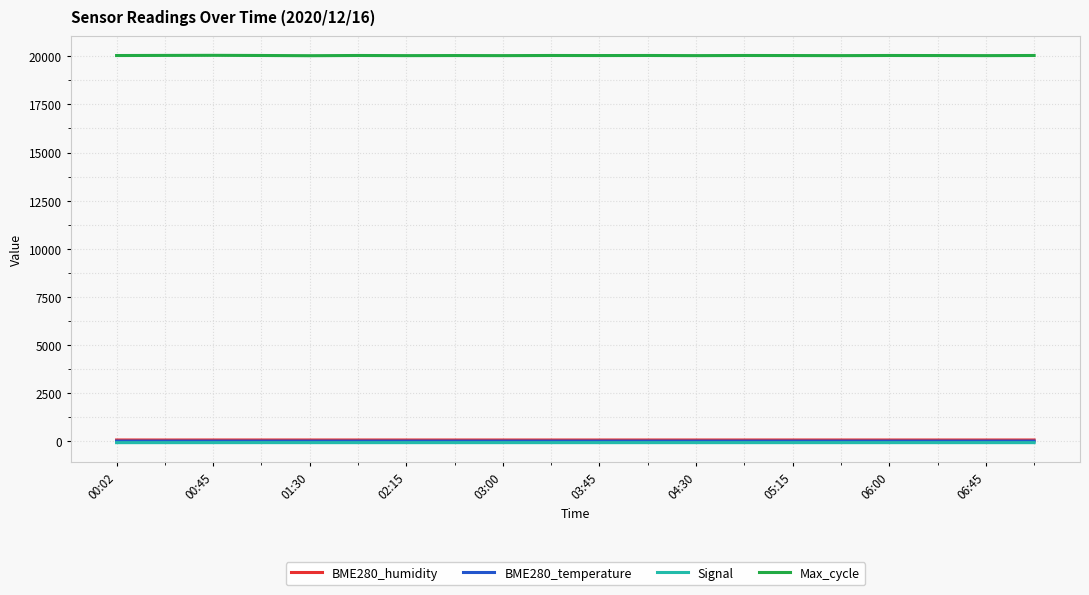

What is the highest value of the Max_cycle series?

20048.0